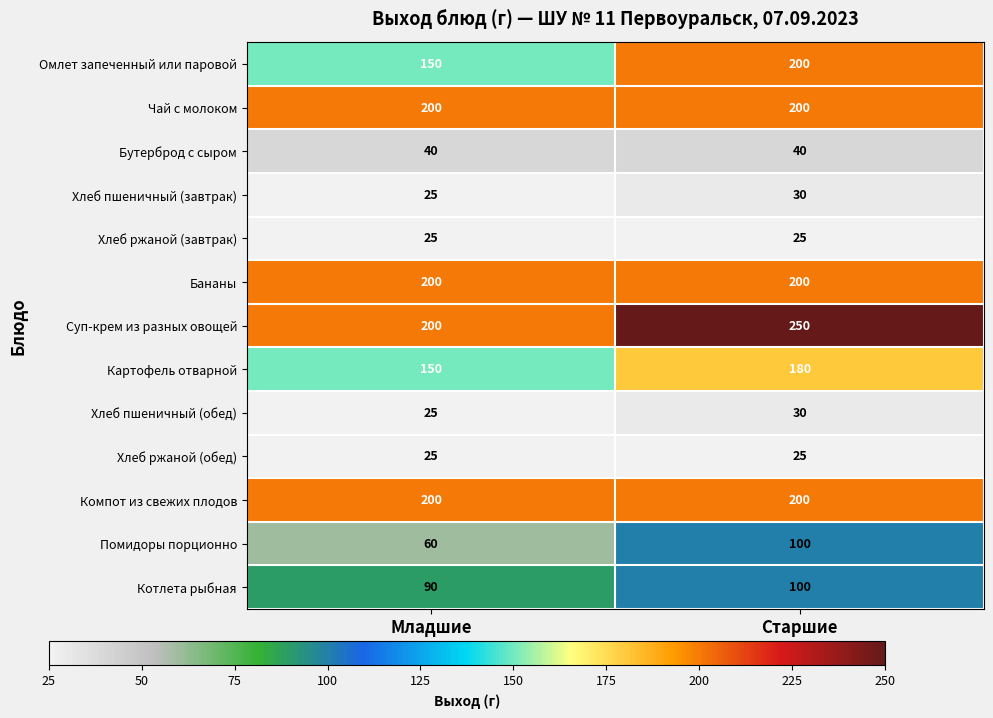

What is the greatest value displayed?

250